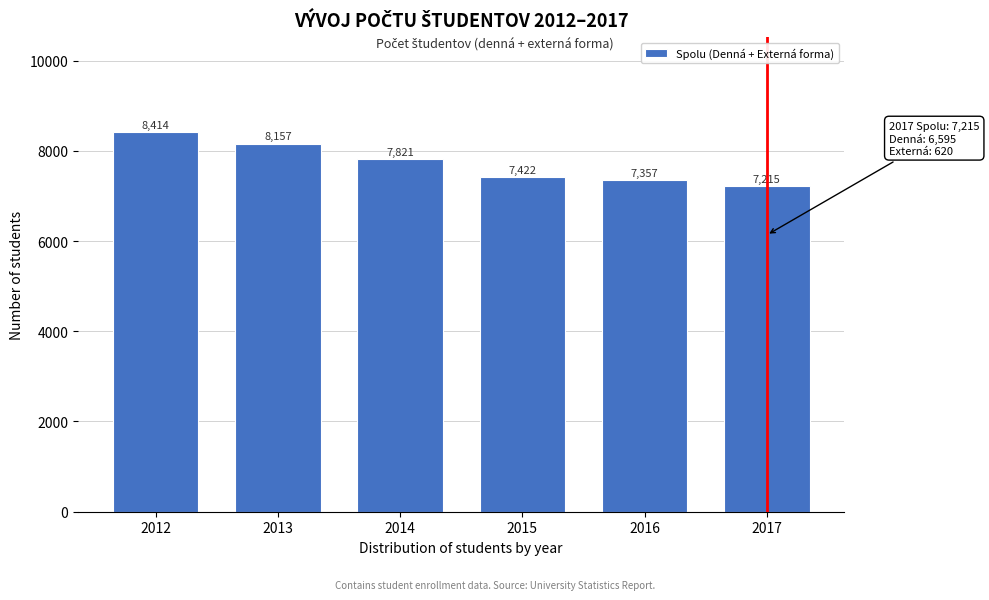

Reading left to right, list all the values displayed in this chart.

8414	8157	7821	7422	7357	7215